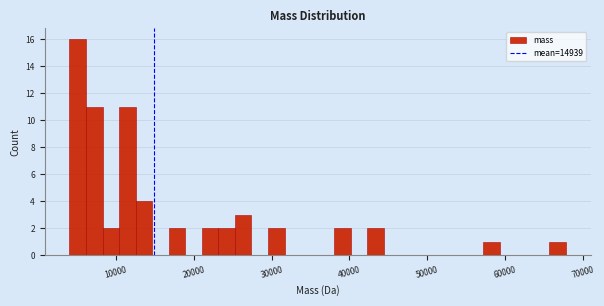

Read against the x-axis, roughly where is the centre of the tallest bar?

5000